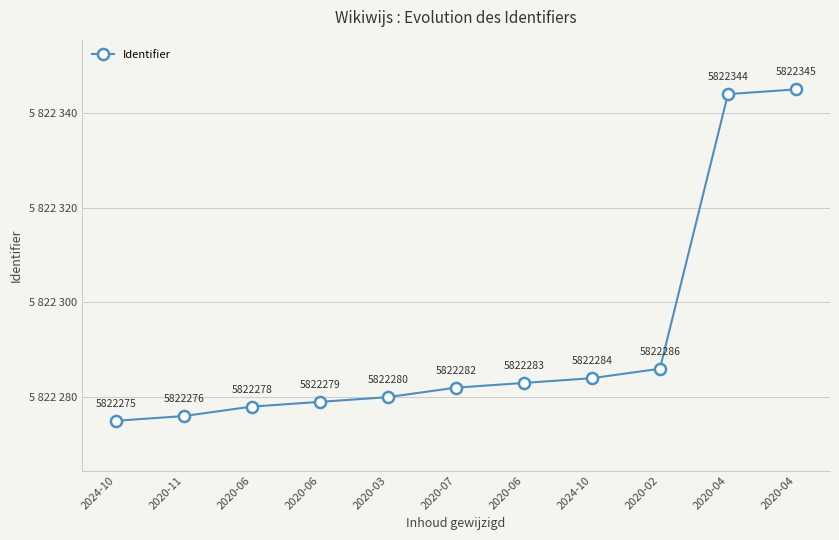

Does the chart display data point markers on the line(s)?

Yes